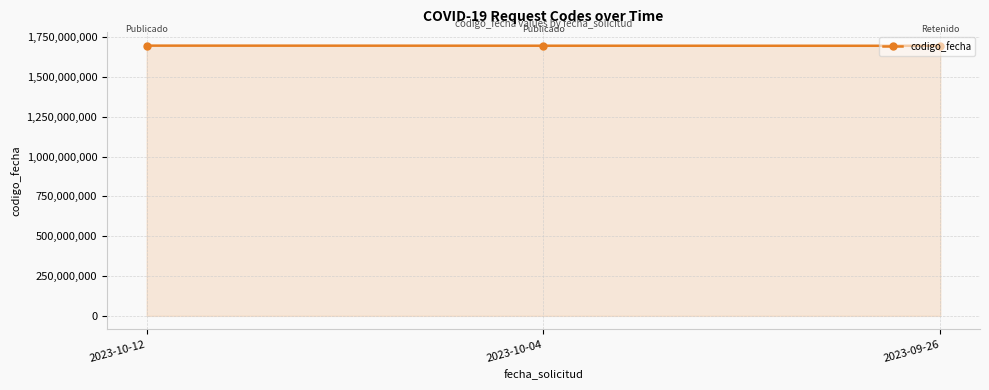

Is it true that the value at 2023-09-26 is 351216928?

False